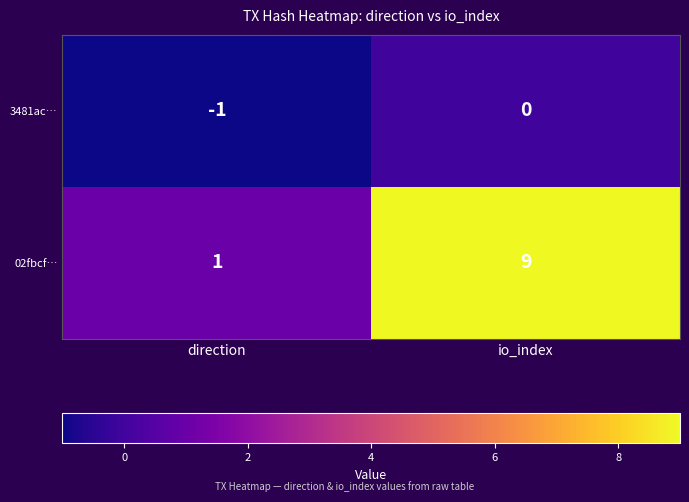

What is the average value of the 02fbcf… series?

5